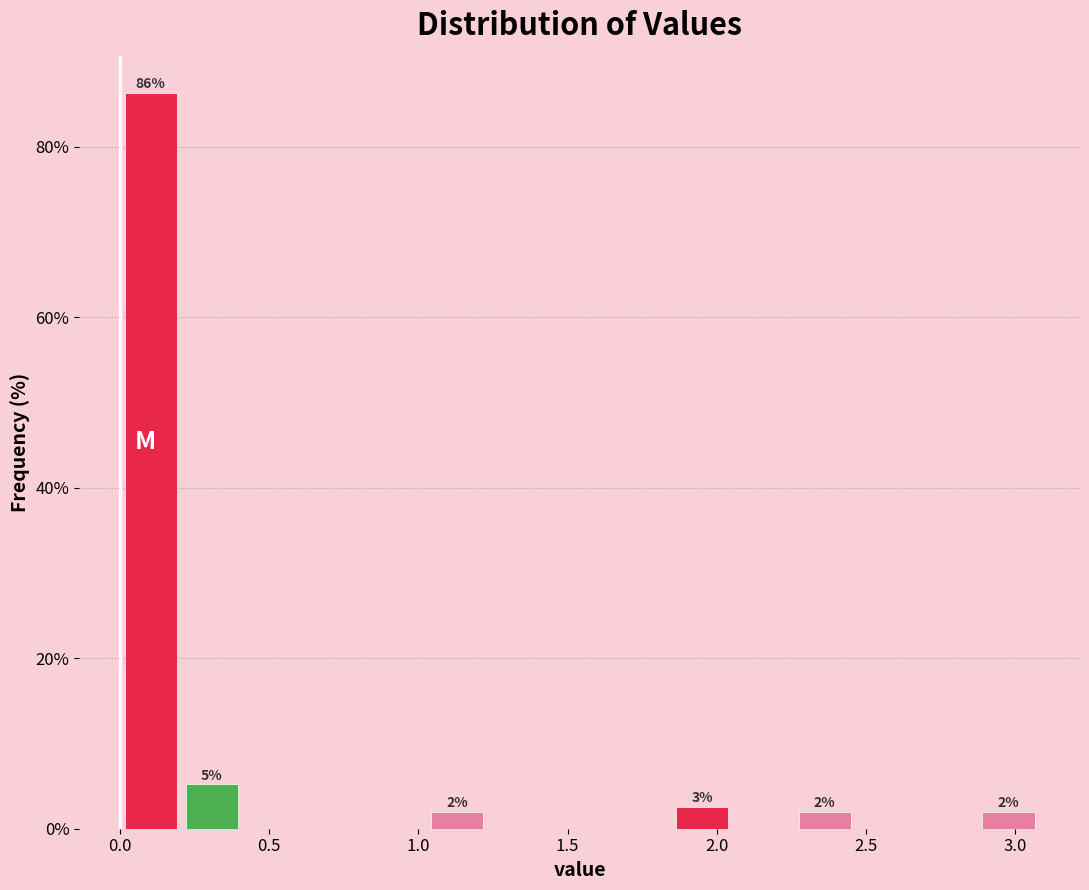

Which range on the x-axis has the tallest bar?

0.00 to 0.20